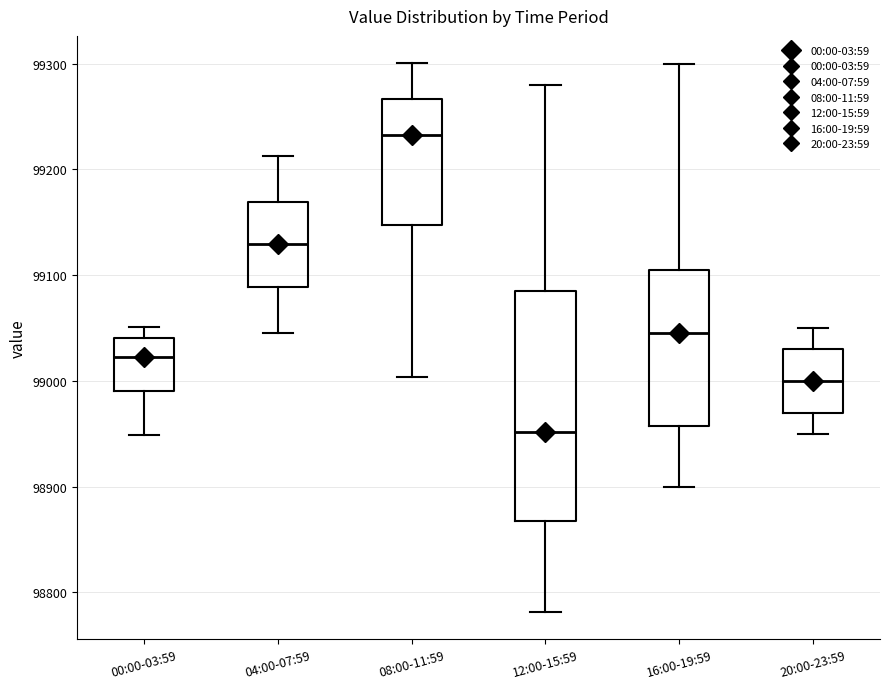

Which box's median line is the lowest?

12:00-15:59